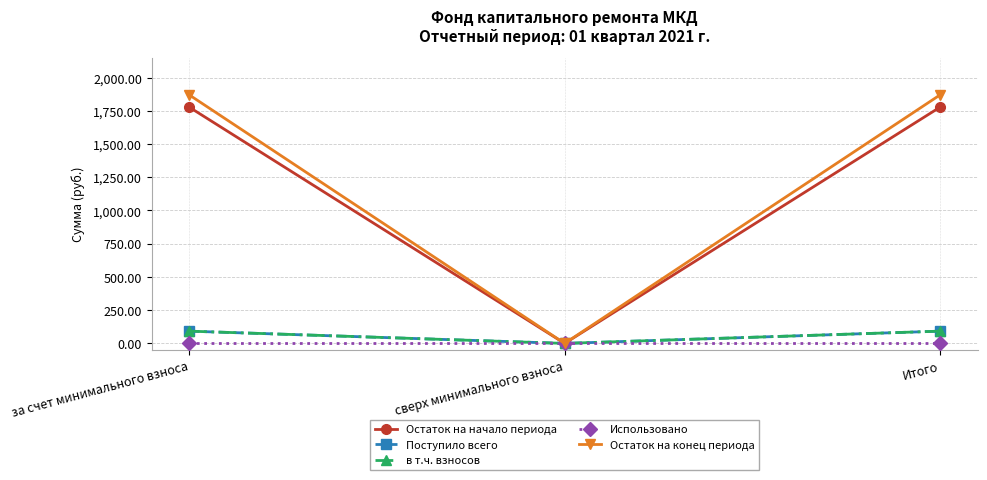

What is the sum of all Остаток на начало периода values?

3555.7